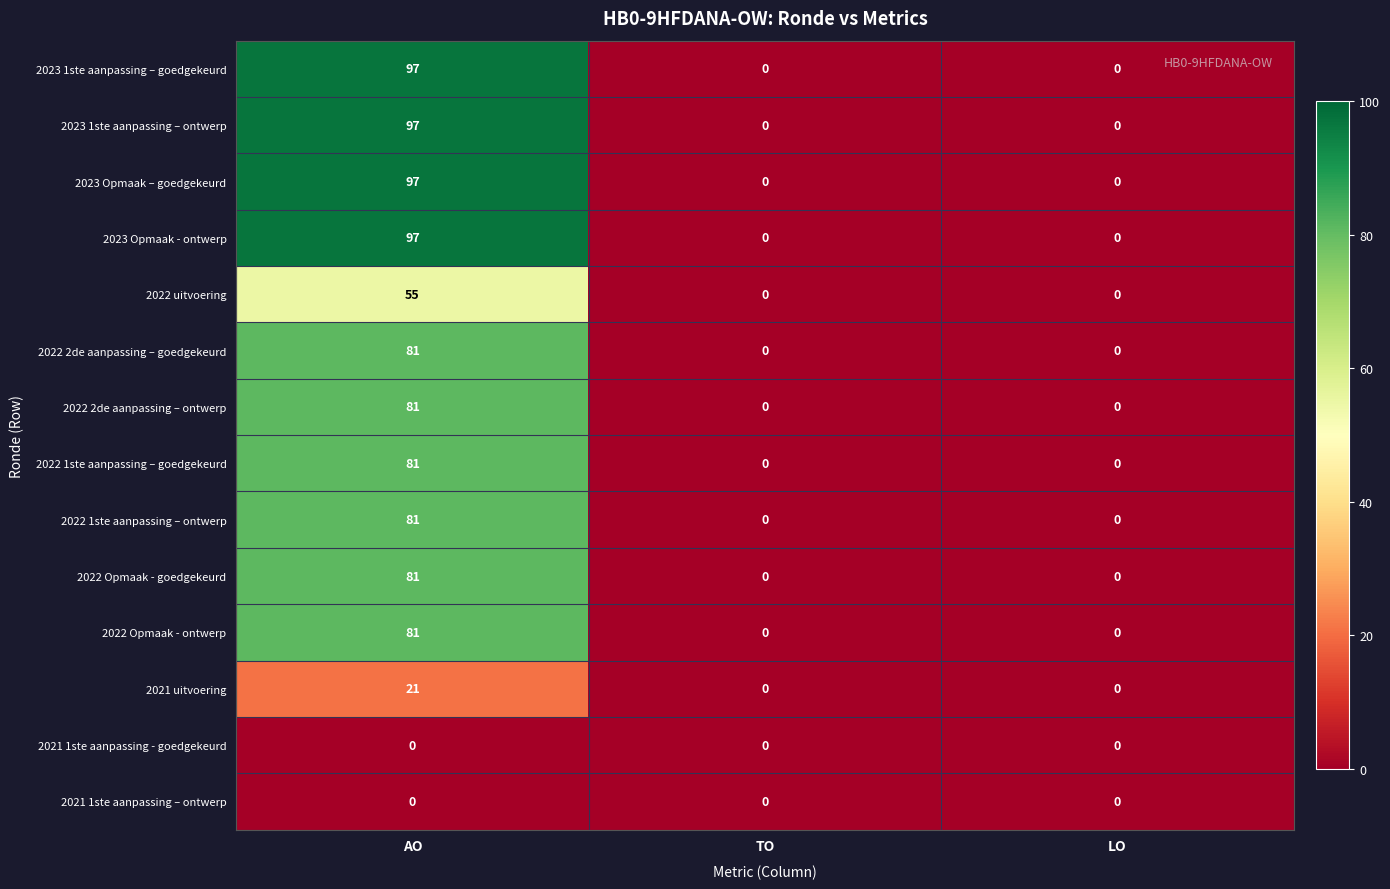

How many 2022 1ste aanpassing – ontwerp values are between 0 and 81?

3